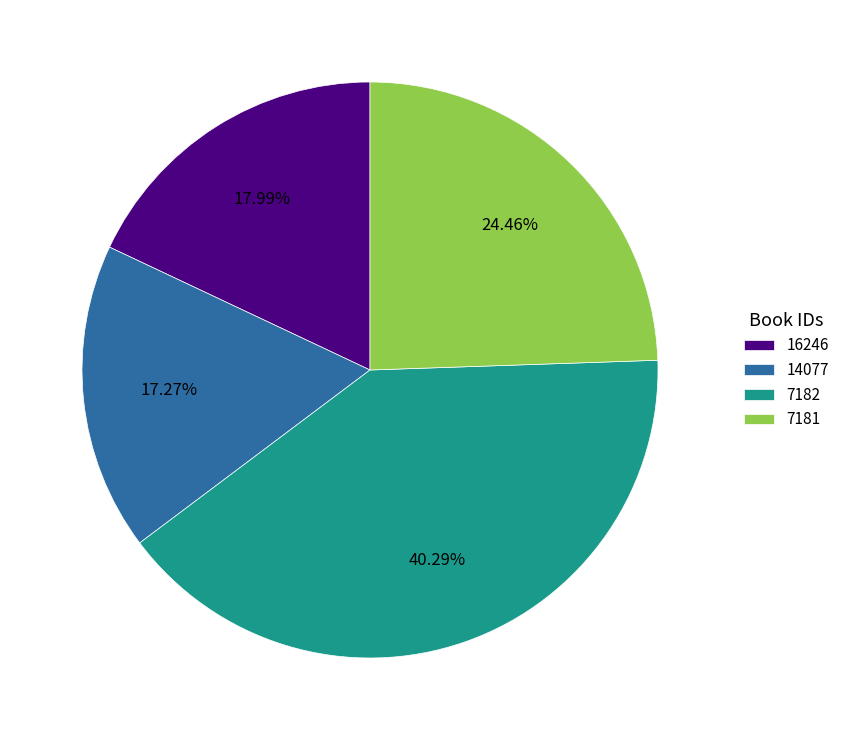

The 7181 slice represents 24% of the pie. True or false?

True